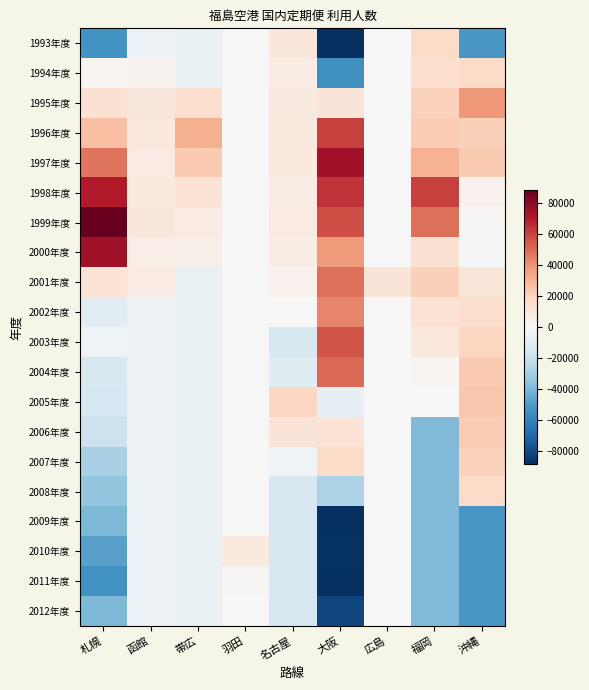

Reading right to left, list all the values displayed in this chart.

1993年度: 沖縄=-51235.8	福岡=16647.1	広島=-592.2	大阪=-88534.1	名古屋=10470.5	羽田=-551.1	帯広=-6685.6	函館=-5079.0	札幌=-52948.4
1994年度: 沖縄=16719.2	福岡=14959.1	広島=-592.2	大阪=-54304.1	名古屋=6470.5	羽田=-551.1	帯広=-6685.6	函館=2856.0	札幌=2751.6
1995年度: 沖縄=38693.2	福岡=20297.1	広島=-592.2	大阪=11491.9	名古屋=8277.5	羽田=-551.1	帯広=14003.4	函館=10048.0	札幌=13835.6
1996年度: 沖縄=20832.2	福岡=22743.1	広島=-592.2	大阪=60566.9	名古屋=8920.5	羽田=-551.1	帯広=31699.3	函館=9296.0	札幌=26963.6
1997年度: 沖縄=23071.2	福岡=30823.1	広島=-592.2	大阪=74609.9	名古屋=8414.5	羽田=-551.1	帯広=23056.3	函館=7469.0	札幌=47151.6
1998年度: 沖縄=4044.2	福岡=60872.1	広島=-592.2	大阪=64059.9	名古屋=6272.5	羽田=-551.1	帯広=12730.4	函館=8442.0	札幌=70042.6
1999年度: 沖縄=1046.2	福岡=49036.1	広島=-592.2	大阪=57067.9	名古屋=7587.5	羽田=-551.1	帯広=7206.4	函館=9772.0	札幌=112045.6
2000年度: 沖縄=-1000.8	福岡=13624.1	広島=-592.2	大阪=37879.9	名古屋=6764.5	羽田=-551.1	帯広=4903.4	函館=6023.0	札幌=74878.6
2001年度: 沖縄=10387.2	福岡=20809.1	広島=11252.8	大阪=48493.9	名古屋=3562.5	羽田=-551.1	帯広=-6685.6	函館=7042.0	札幌=12196.6
2002年度: 沖縄=15457.2	福岡=12608.1	広島=-592.2	大阪=43507.9	名古屋=627.5	羽田=-551.1	帯広=-6685.6	函館=-5079.0	札幌=-9832.4
2003年度: 沖縄=19270.2	福岡=9319.1	広島=-592.2	大阪=55956.9	名古屋=-13890.5	羽田=-551.1	帯広=-6685.6	函館=-5079.0	札幌=-4015.4
2004年度: 沖縄=23392.2	福岡=1592.1	広島=-592.2	大阪=49952.9	名古屋=-10754.5	羽田=-551.1	帯広=-6685.6	函館=-5079.0	札幌=-14331.4
2005年度: 沖縄=24103.2	福岡=544.1	広島=-592.2	大阪=-7004.1	名古屋=18576.5	羽田=-551.1	帯広=-6685.6	函館=-5079.0	札幌=-15524.4
2006年度: 沖縄=22600.2	福岡=-39124.9	広島=-592.2	大阪=12415.9	名古屋=11326.5	羽田=-551.1	帯広=-6685.6	函館=-5079.0	札幌=-18734.4
2007年度: 沖縄=20702.2	福岡=-39124.9	広島=-592.2	大阪=16191.9	名古屋=-3172.5	羽田=-551.1	帯広=-6685.6	函館=-5079.0	札幌=-28750.4
2008年度: 沖縄=16860.2	福岡=-39124.9	広島=-592.2	大阪=-27138.1	名古屋=-13890.5	羽田=-551.1	帯広=-6685.6	函館=-5079.0	札幌=-34818.4
2009年度: 沖縄=-51235.8	福岡=-39124.9	広島=-592.2	大阪=-97059.1	名古屋=-13890.5	羽田=-551.1	帯広=-6685.6	函館=-5079.0	札幌=-40020.4
2010年度: 沖縄=-51235.8	福岡=-39124.9	広島=-592.2	大阪=-87867.1	名古屋=-13890.5	羽田=8804.9	帯広=-6685.6	函館=-5079.0	札幌=-47952.4
2011年度: 沖縄=-51235.8	福岡=-39124.9	広島=-592.2	大阪=-88860.1	名古屋=-13890.5	羽田=1114.9	帯広=-6685.6	函館=-5079.0	札幌=-53324.4
2012年度: 沖縄=-51235.8	福岡=-39124.9	広島=-592.2	大阪=-81428.1	名古屋=-13890.5	羽田=-551.1	帯広=-6685.6	函館=-5079.0	札幌=-39614.4